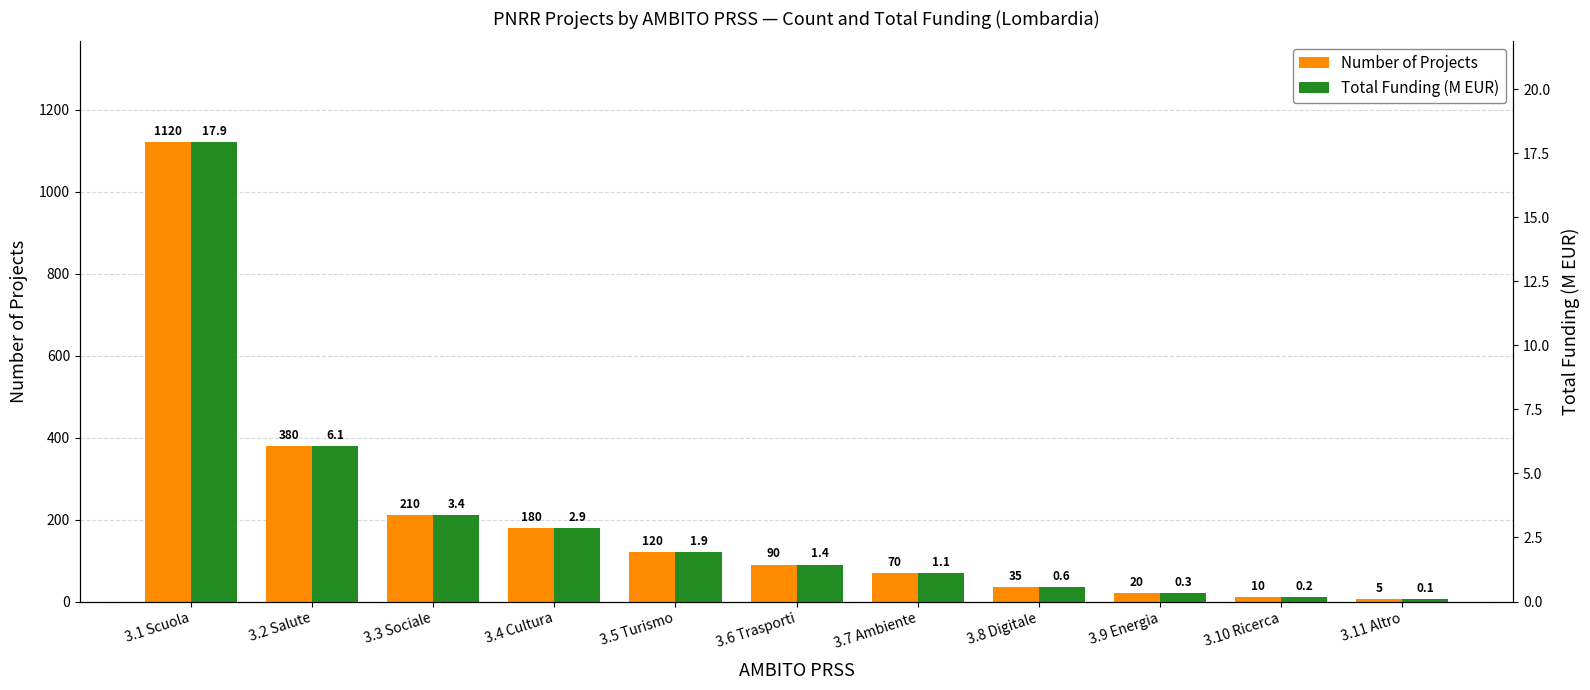

Which series has the largest total across all categories?

Number of Projects